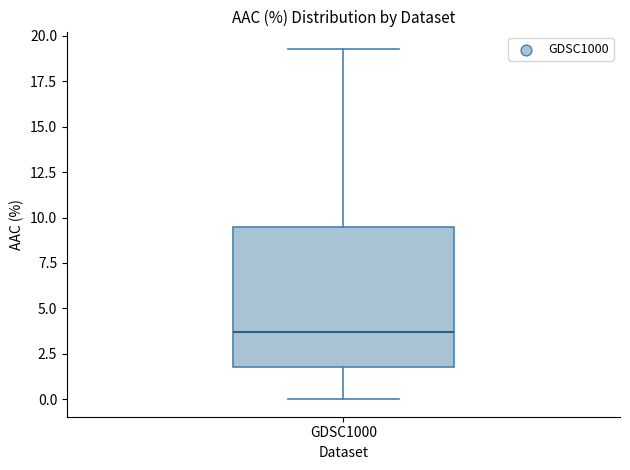

Transcribe this box plot: give where the median line is, the range the box spans, and where the two whiskers end, as read against the y-axis. The values are not printed on the chart, so give them approximately, as read against the axis.

median 3.5, box 2.0 to 9.5, whiskers 0.0 to 19.5